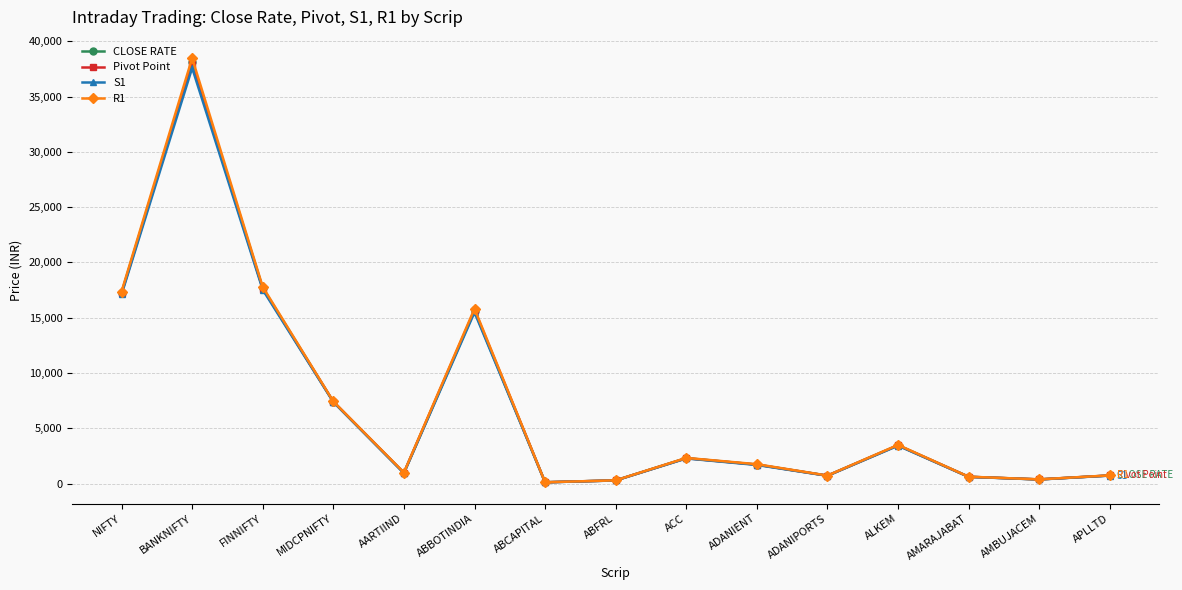

Is the value of CLOSE RATE at AMBUJACEM greater than the value of S1 at BANKNIFTY?

No